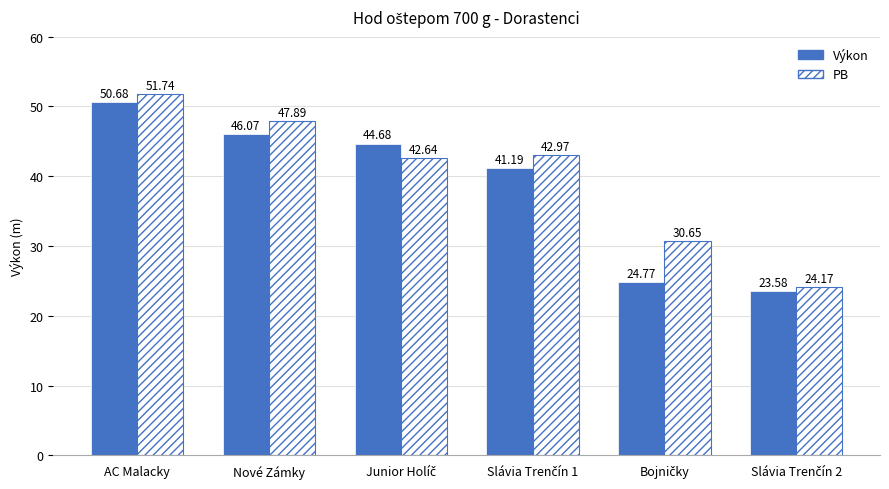

Where does the Výkon series first go above 44?

AC Malacky